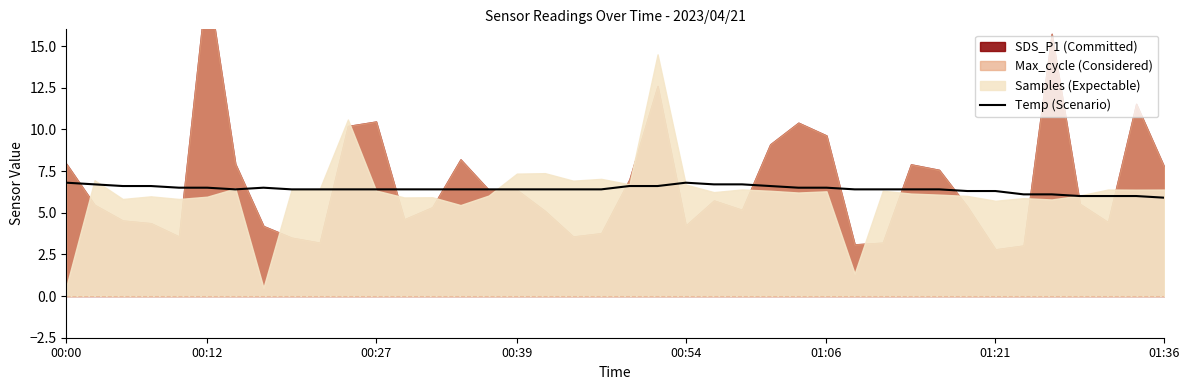

True or false: the data has more than 1 interior local peaks.

True